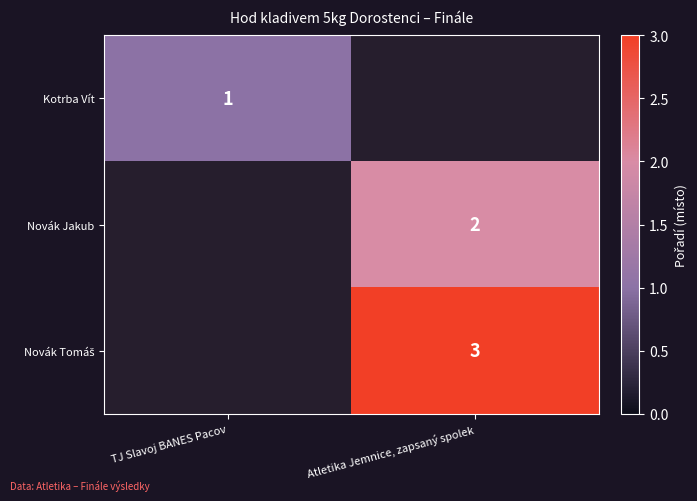

At how many categories does at least one series exceed 2?

1